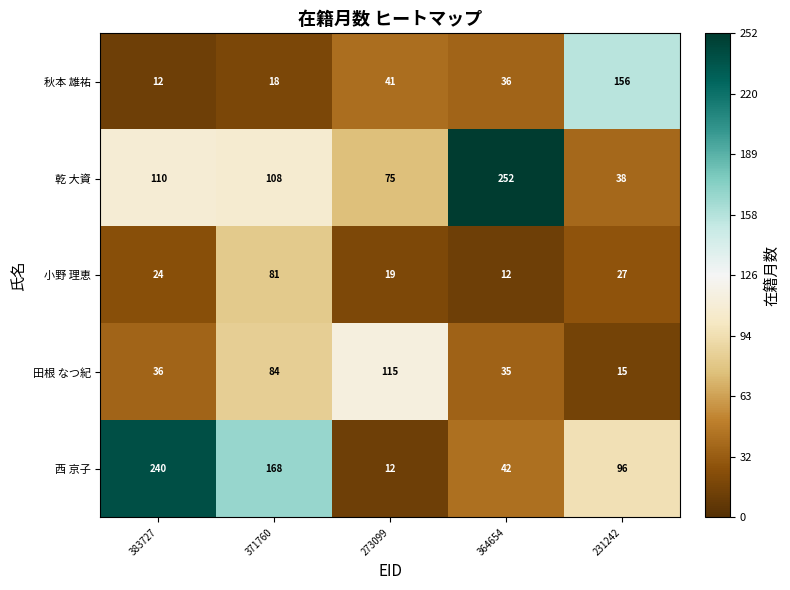

Is it true that 西 京子 equals 12 at 273099?

True